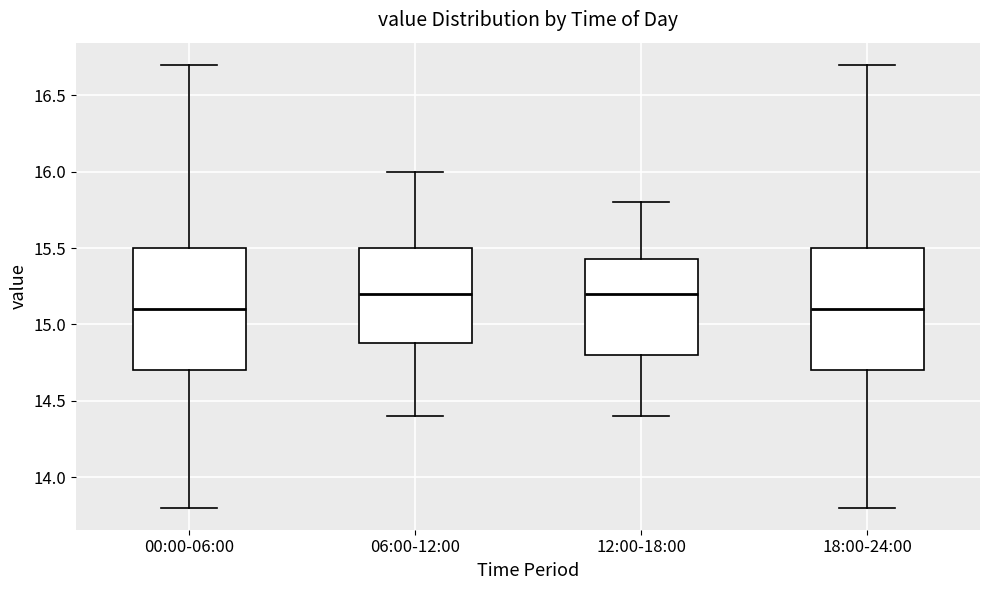

Where is the lower edge of the box for 06:00-12:00 on the y-axis? The values are not printed on the chart, so give them approximately, as read against the axis.

14.90